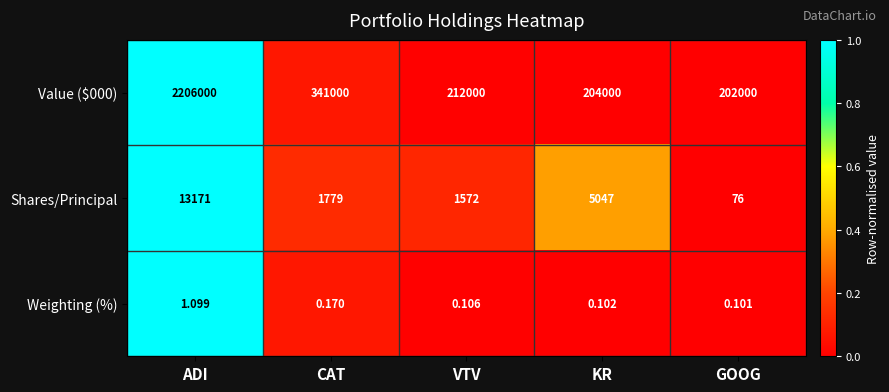

Which series changed the most between ADI and VTV?

Value ($000)